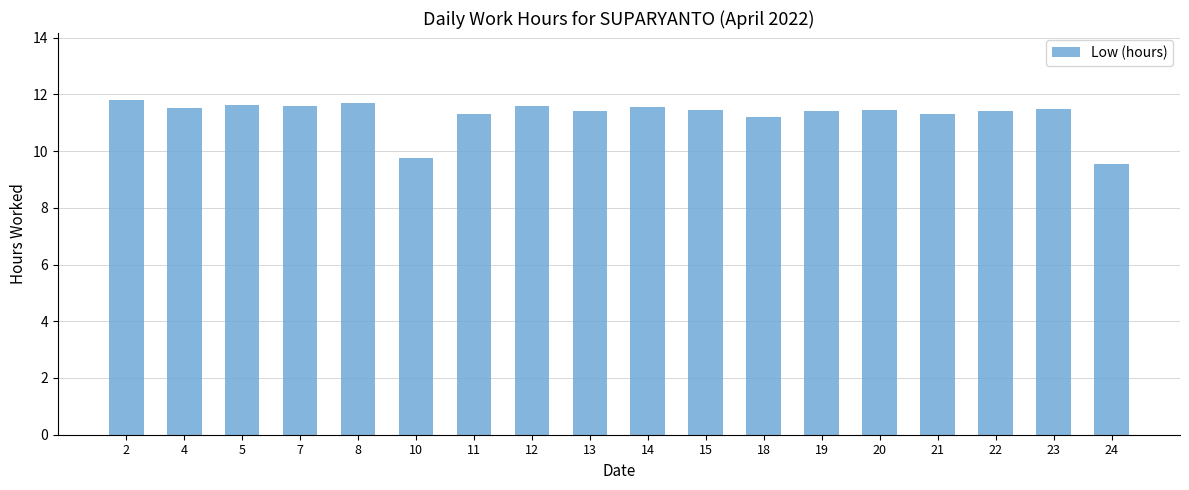

Where is the data nearest to the value 10?

10